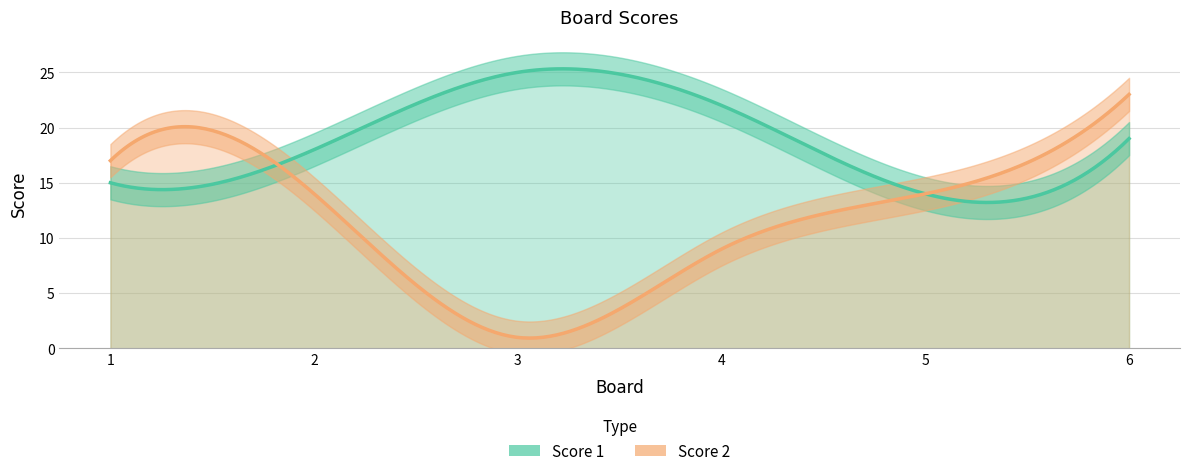

What is the value of the Score 2 point at the 3rd from the left?

1